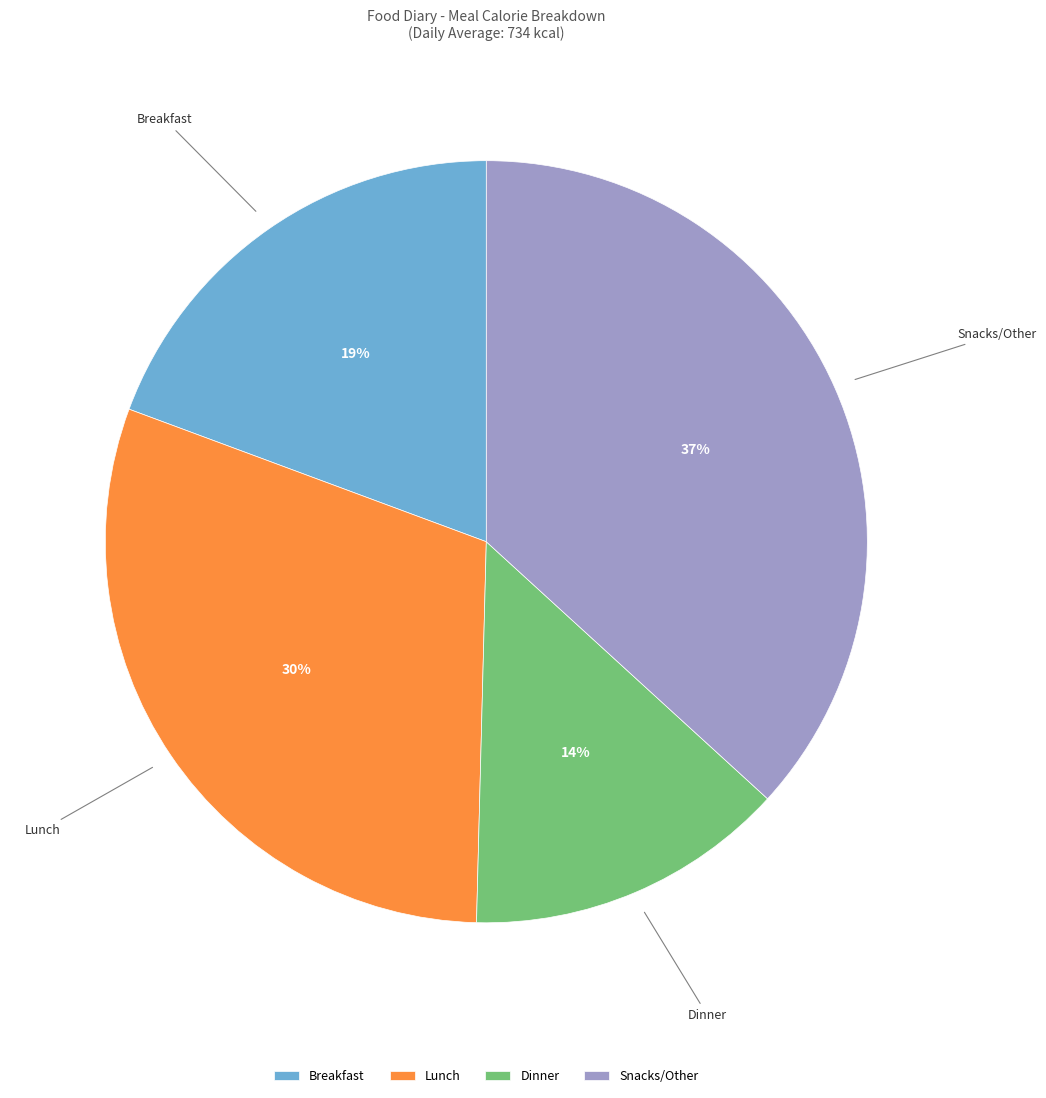

To the nearest percent, what is the difference between the Lunch and Breakfast slice percentages?

11%